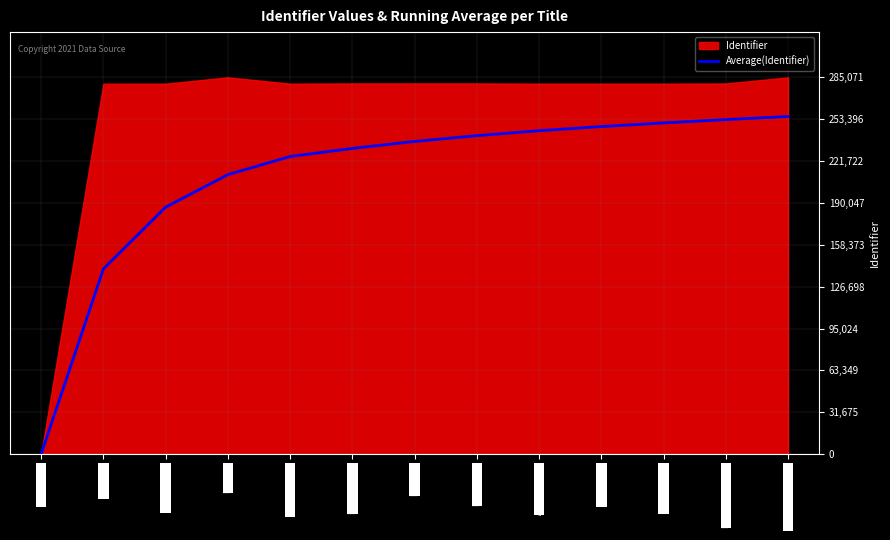

Does the chart have visible grid lines?

Yes